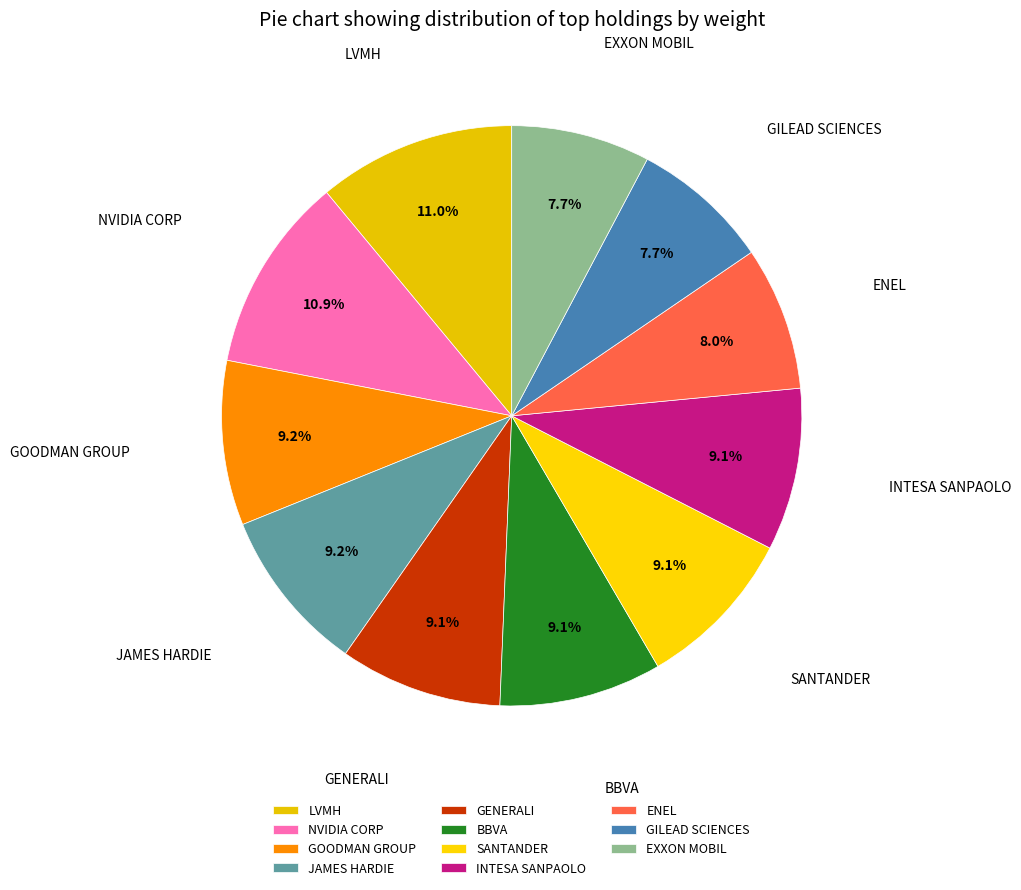

What portion of the pie excludes GOODMAN GROUP?

90.8%